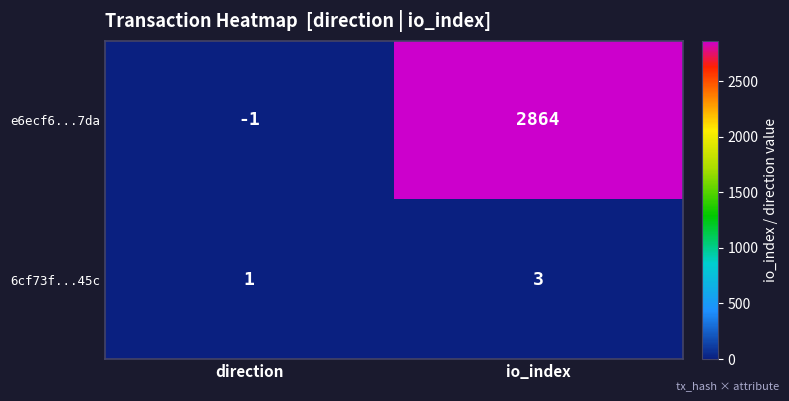

The 6cf73f...45c series shows 5 at io_index. True or false?

False